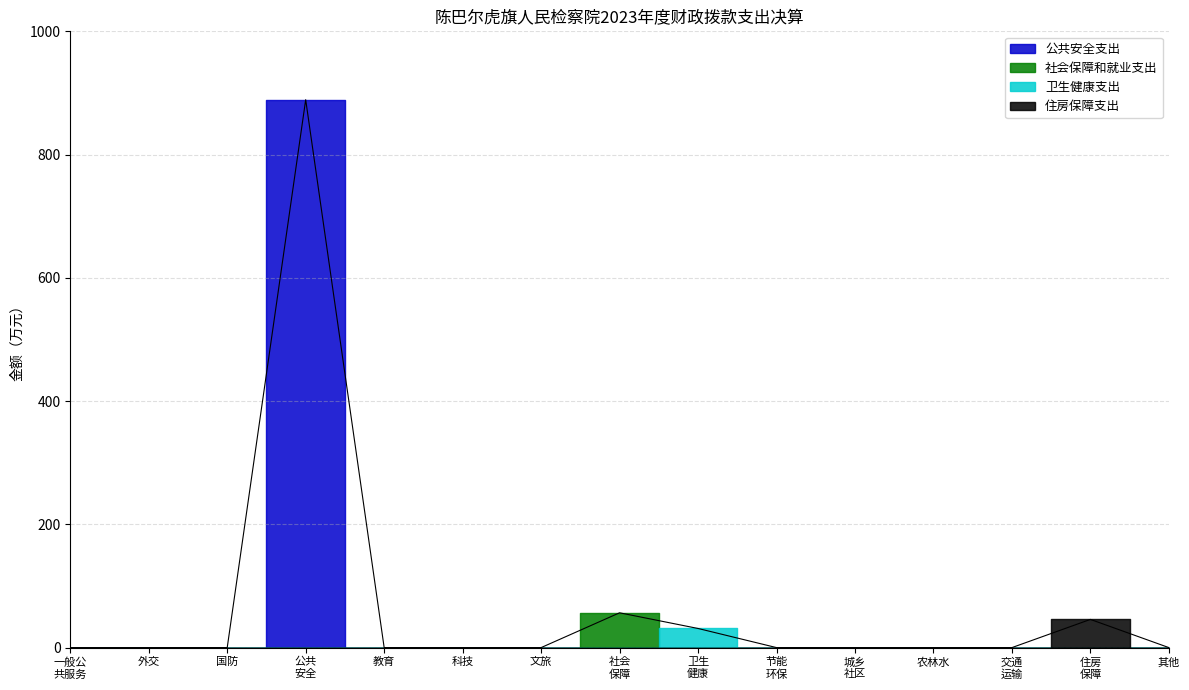

True or false: 住房保障支出 and 卫生健康支出 cross at least once.

False